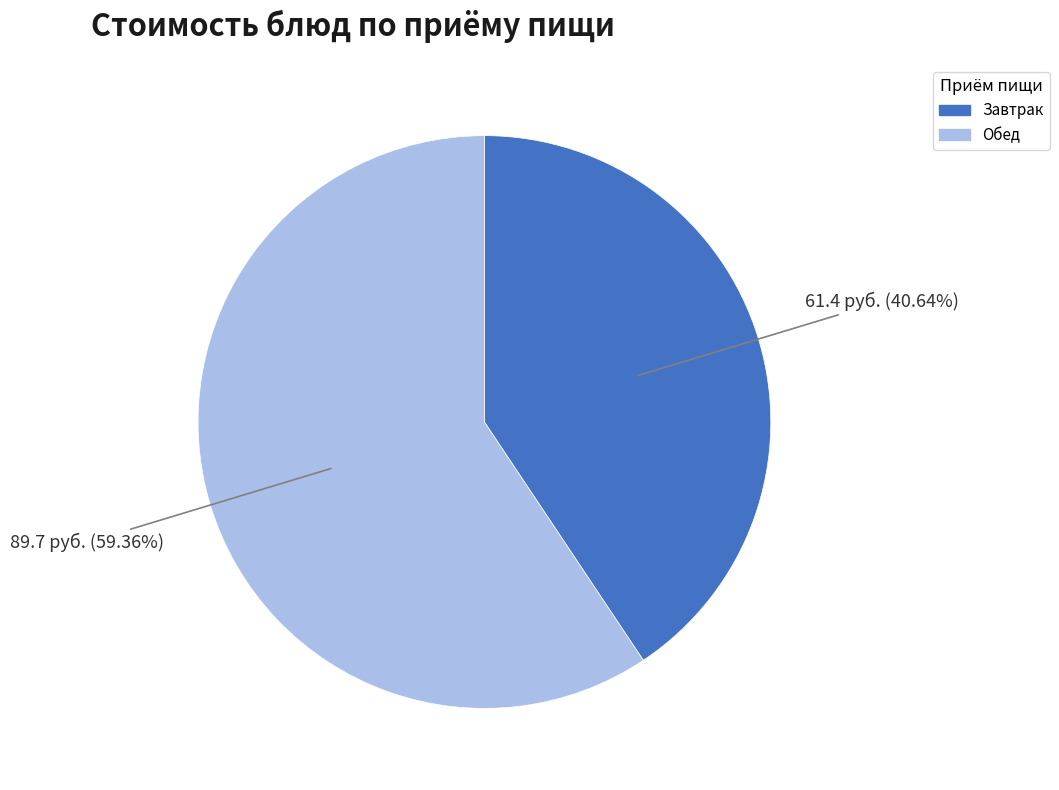

To the nearest percent, what is the average slice percentage?

50%